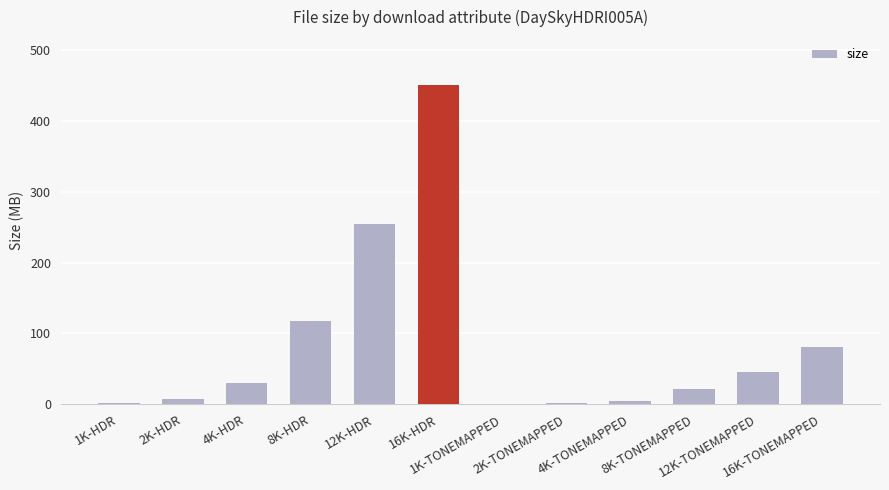

What is the sum of all values?

1016.2